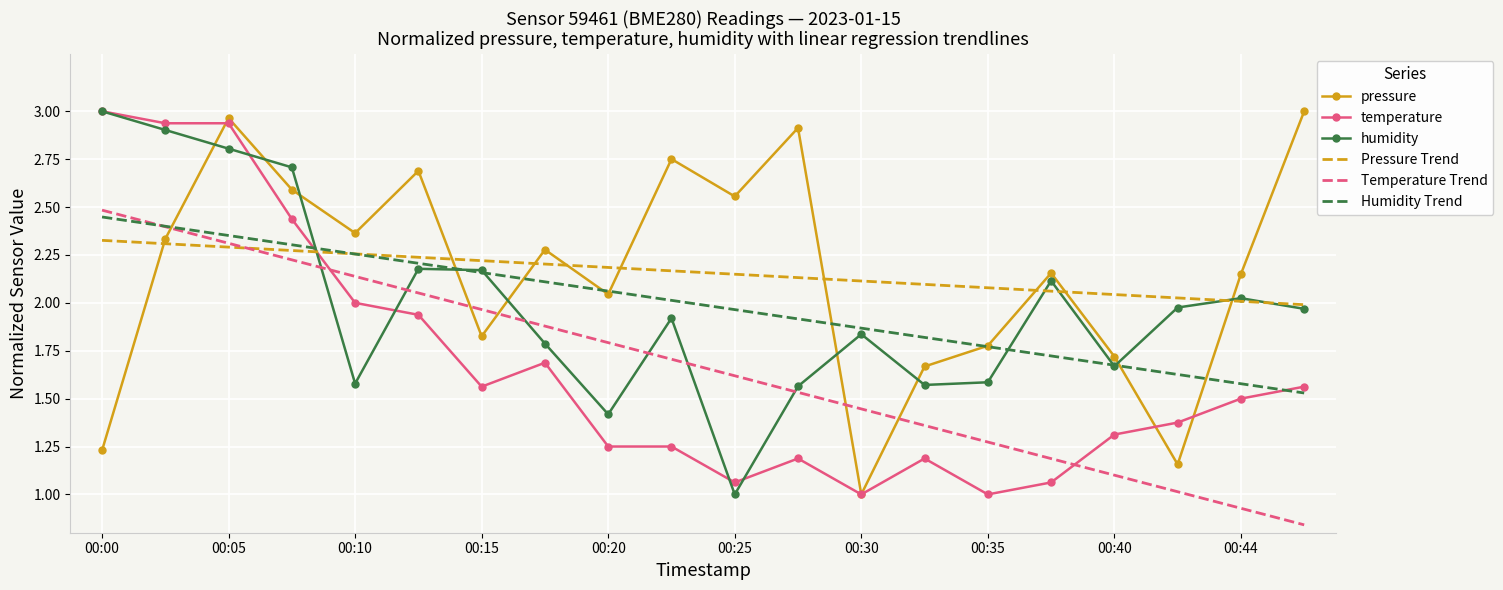

True or false: pressure and humidity intersect in this chart.

True